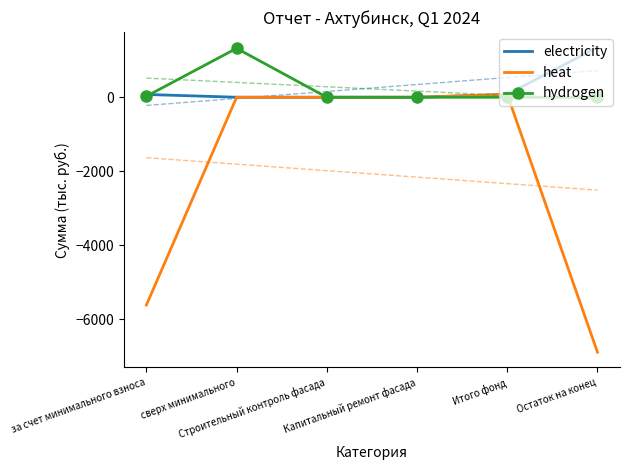

What is the sum of all heat values?

-12431.3